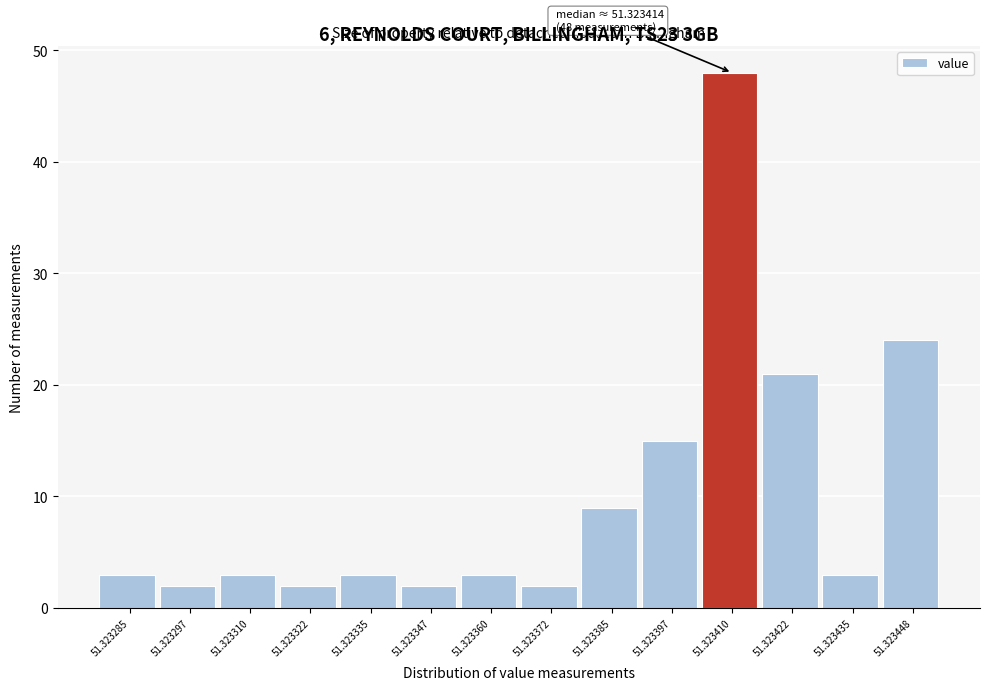

Reading left to right, what are all the values shown in this chart?

51.323285=3	51.323297=2	51.323310=3	51.323322=2	51.323335=3	51.323347=2	51.323360=3	51.323372=2	51.323385=9	51.323397=15	51.323410=48	51.323422=21	51.323435=3	51.323448=24